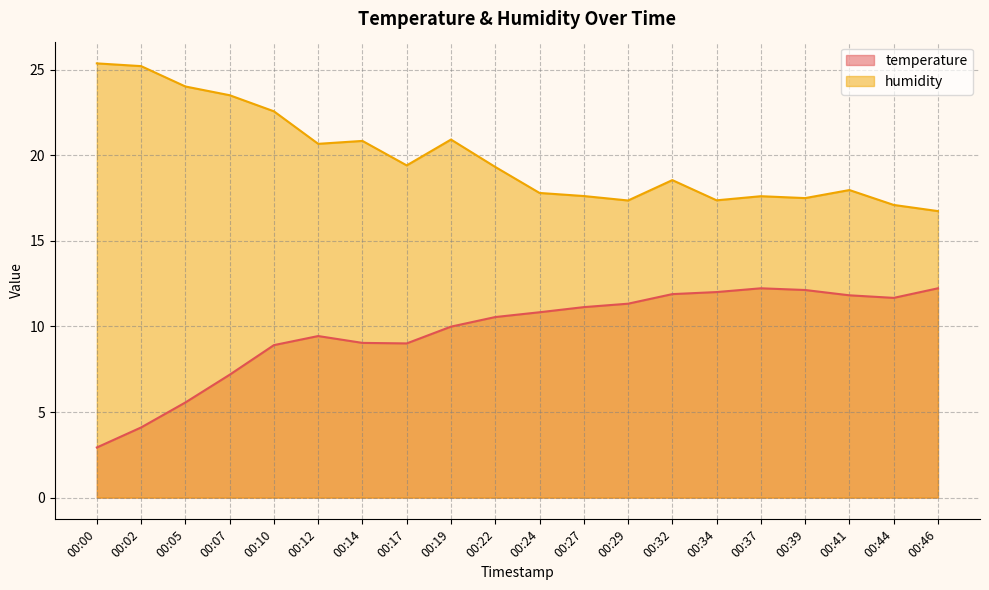

Where is temperature nearest to the value 7?

00:07